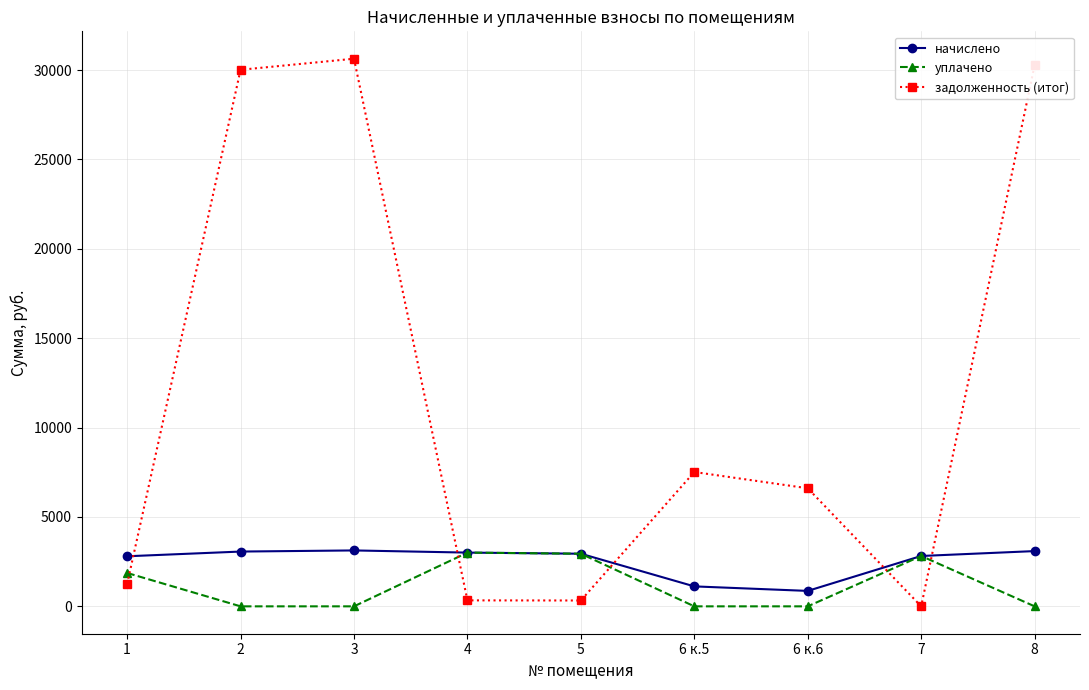

What is the greatest value displayed?

30633.0